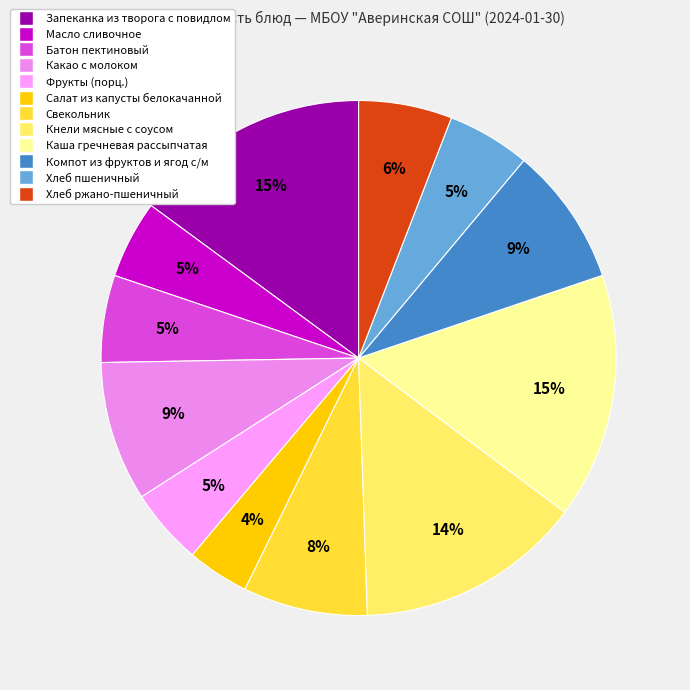

How many segments does this pie chart have?

12